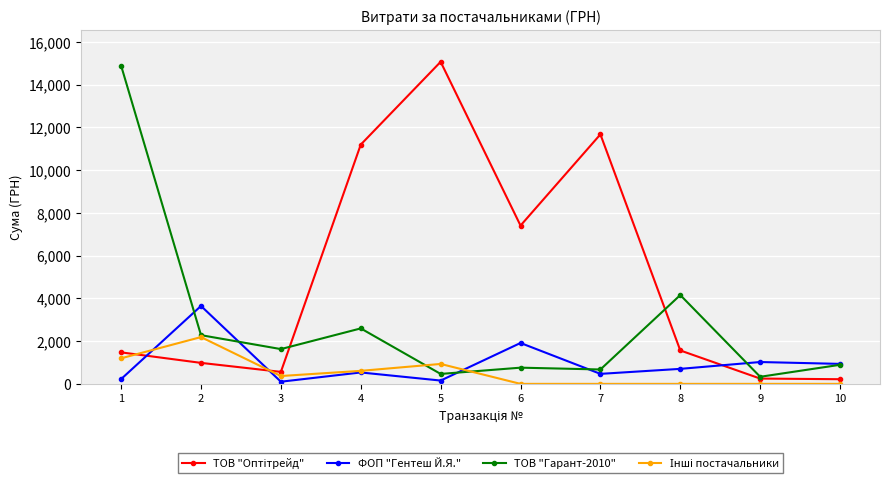

True or false: ТОВ "Гарант-2010" has more than 0 points higher than both neighbors.

True